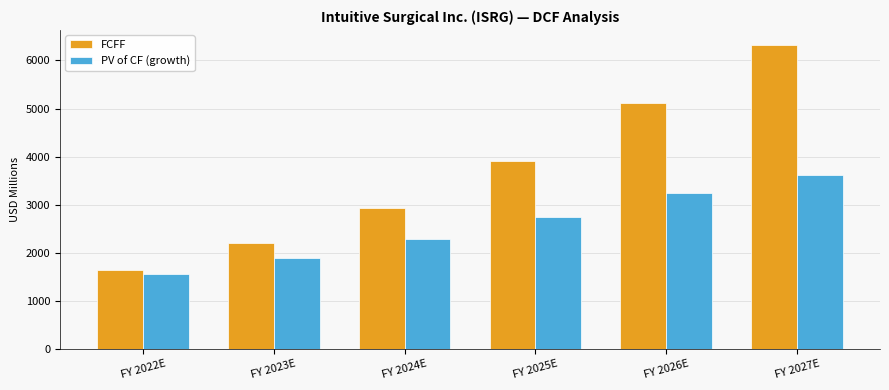

Reading left to right, list all the values displayed in this chart.

FCFF: 1630.4	2197.4	2932.1	3907.2	5105.6	6319.6
PV of CF (growth): 1549.8	1887.4	2275.6	2740.1	3235.3	3618.5